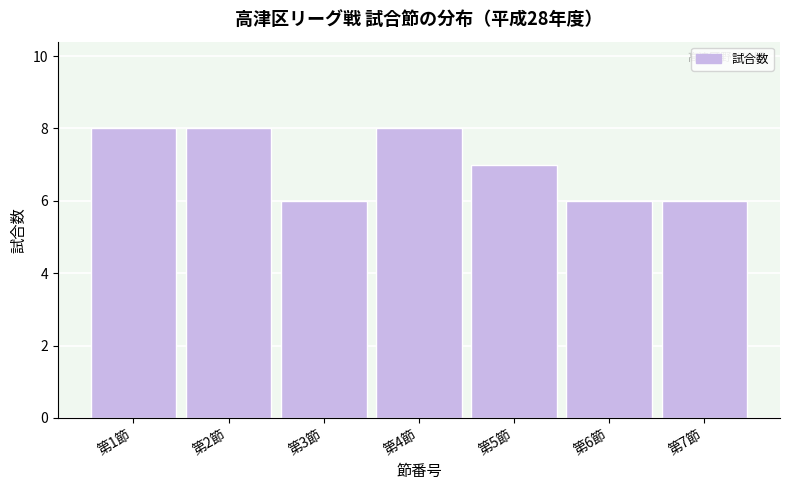

Reading right to left, list all the values displayed in this chart.

第7節=6	第6節=6	第5節=7	第4節=8	第3節=6	第2節=8	第1節=8